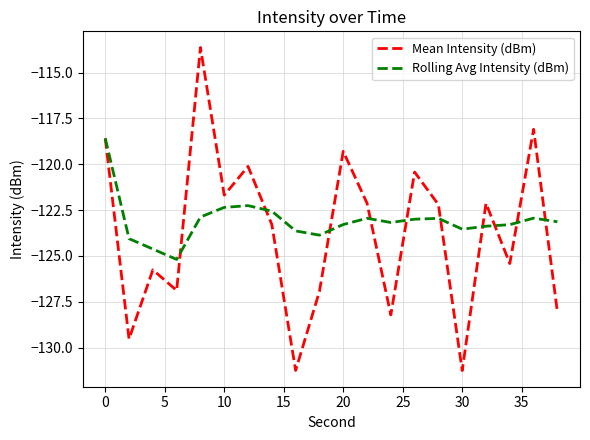

Rank the series by their maximum value, from lowest to highest.

Rolling Avg Intensity (dBm), Mean Intensity (dBm)